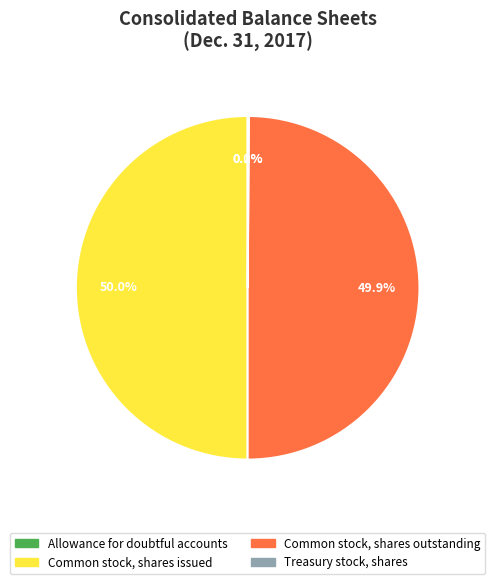

What percentage is NOT represented by Common stock, shares outstanding?

50.1%